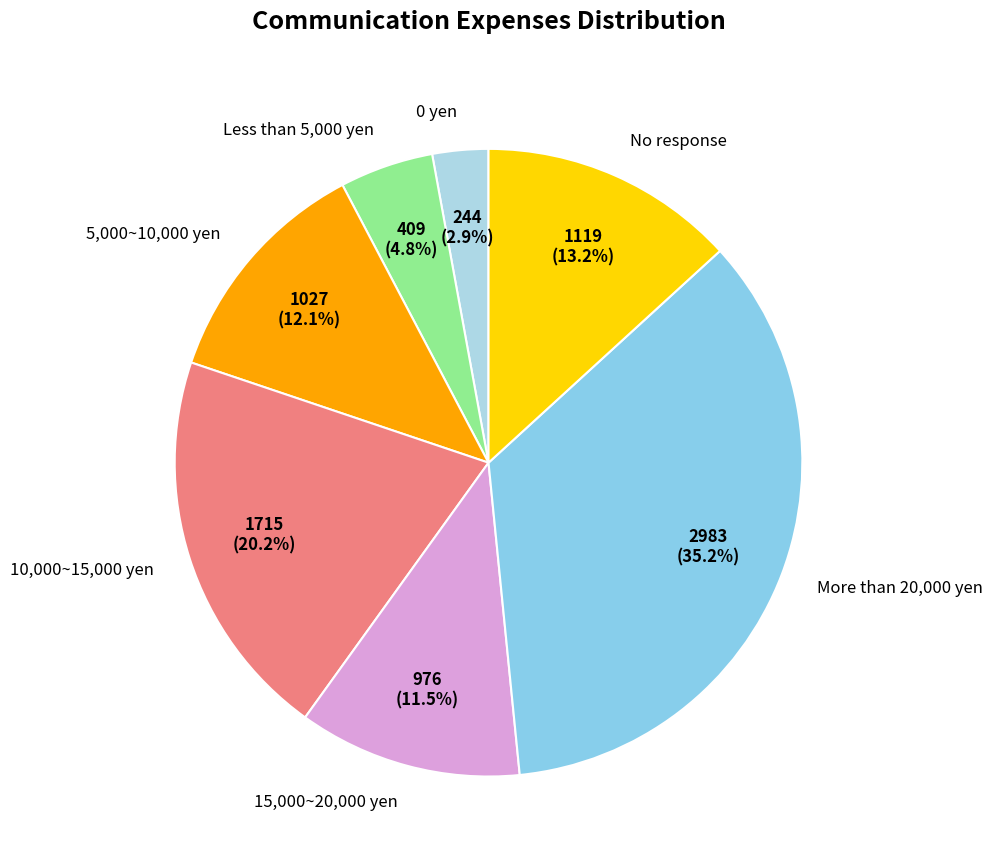

Is it true that No response is 13% of the pie?

True